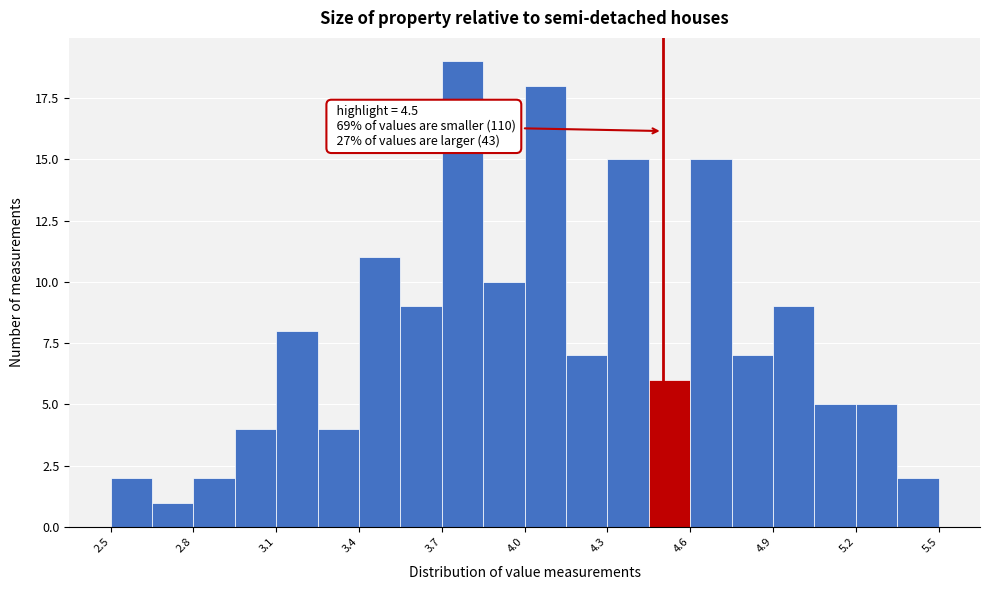

Read against the x-axis, roughly where is the centre of the tallest bar?

3.80